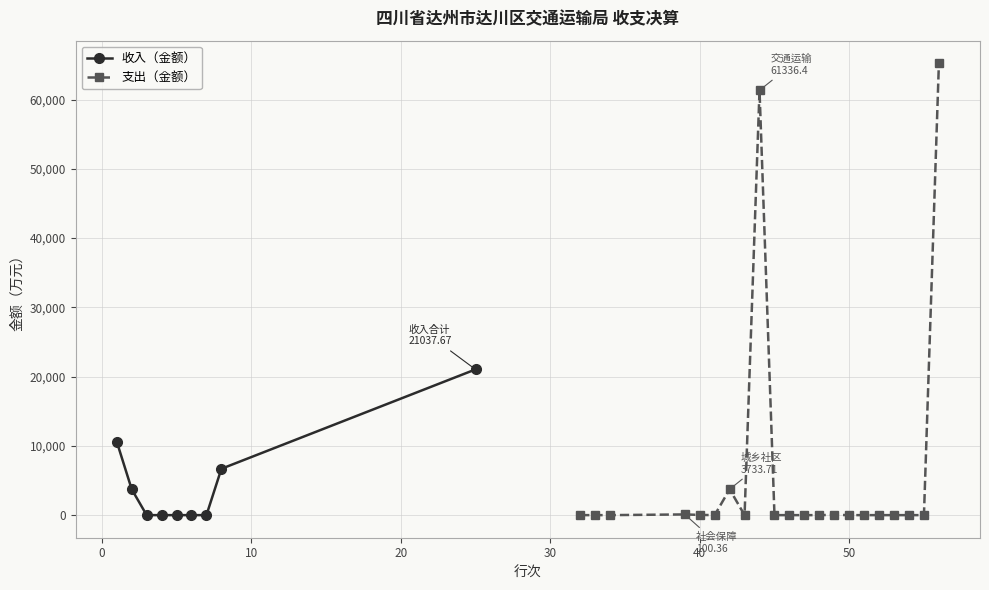

What is the value of the 收入（金额） point at the 2nd from the left?

3733.7